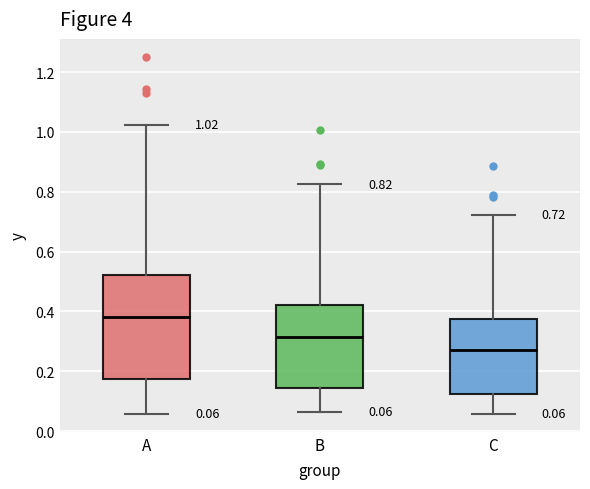

Which box's median line is the lowest?

C